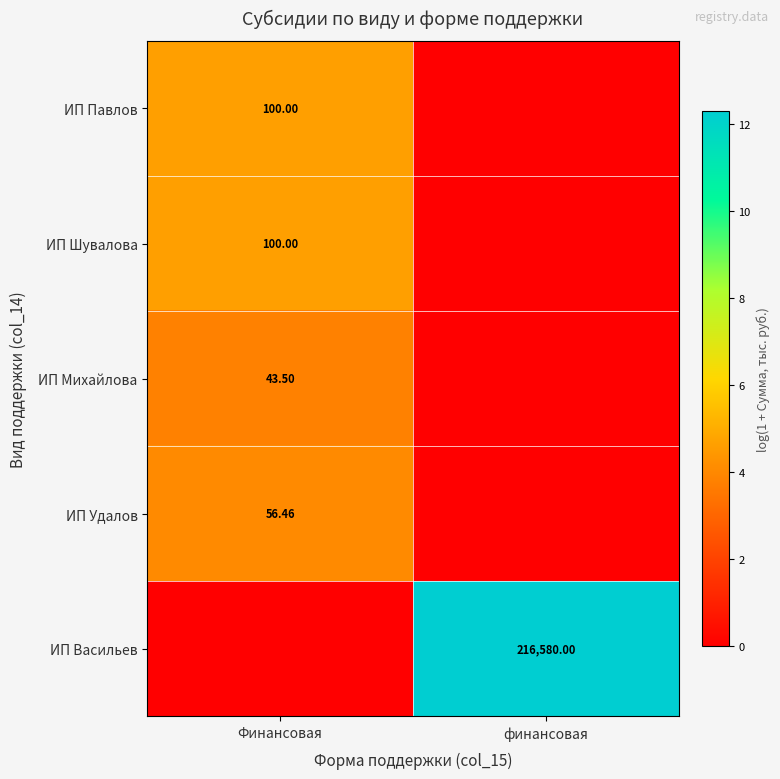

At how many categories does at least one series exceed 1?

2